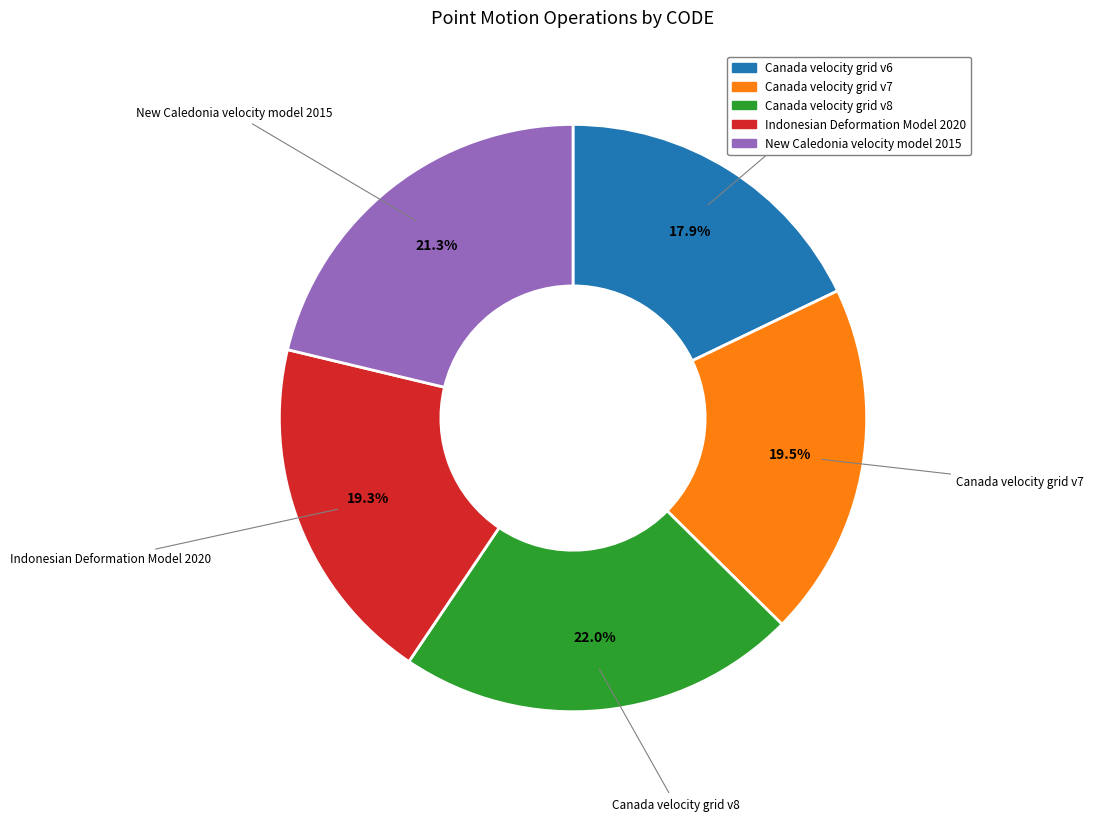

True or false: New Caledonia velocity model 2015 accounts for 16% of the total.

False